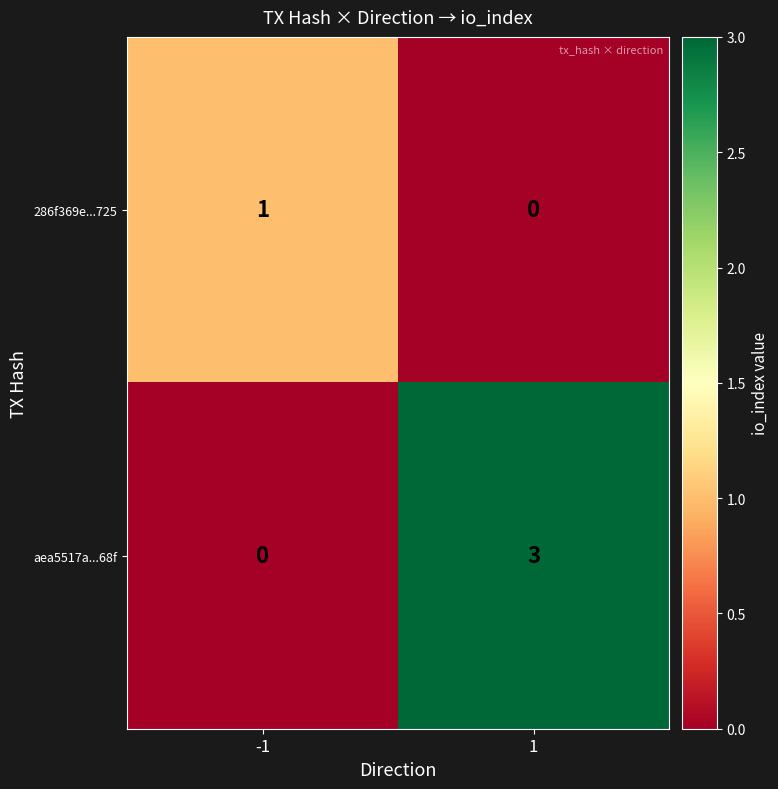

How many series are shown in this chart?

2